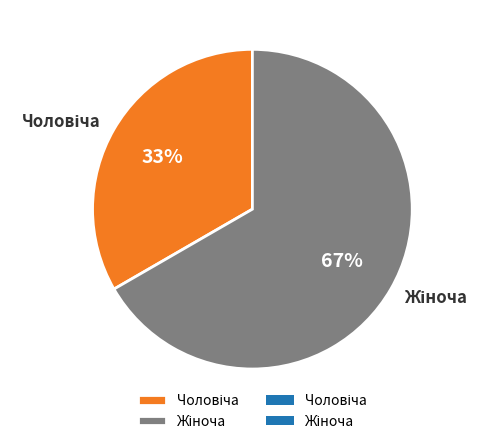

Does any single category account for the majority?

Yes